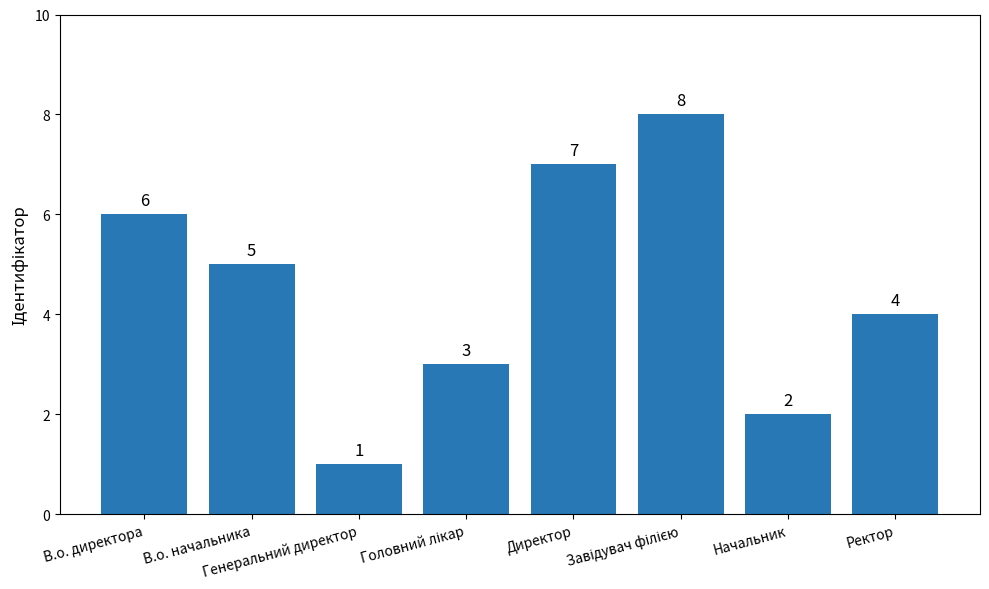

How many bars are there in total?

8